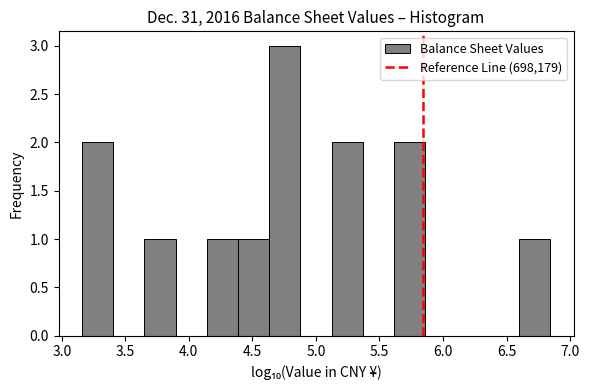

Reading left to right, transcribe this chart: for each bar, give the range it covers on the x-axis and its height. Neither the bar edges nor the heights are printed on the chart, so give them approximately, as read against the axes.

3.15 to 3.40: 2
3.40 to 3.65: 0
3.65 to 3.90: 1
3.90 to 4.15: 0
4.15 to 4.40: 1
4.40 to 4.65: 1
4.65 to 4.90: 3
4.90 to 5.10: 0
5.10 to 5.35: 2
5.35 to 5.60: 0
5.60 to 5.85: 2
5.85 to 6.10: 0
6.10 to 6.35: 0
6.35 to 6.60: 0
6.60 to 6.85: 1